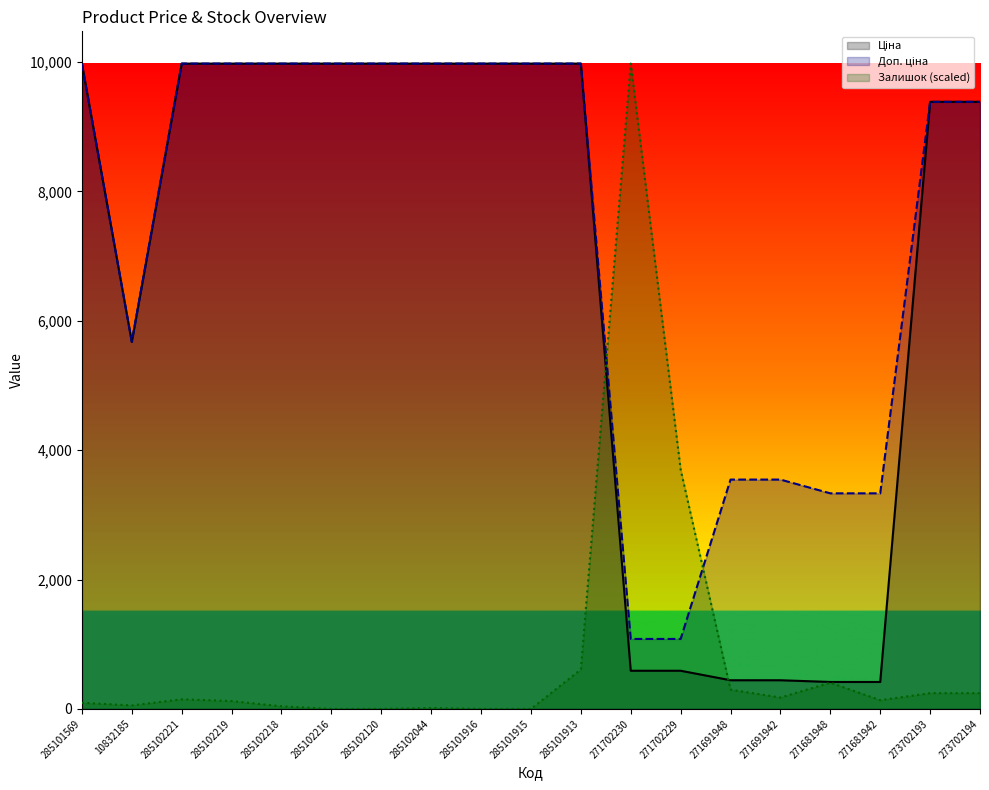

What is the difference between the maximum and minimum values in the Доп. ціна series?

8893.3